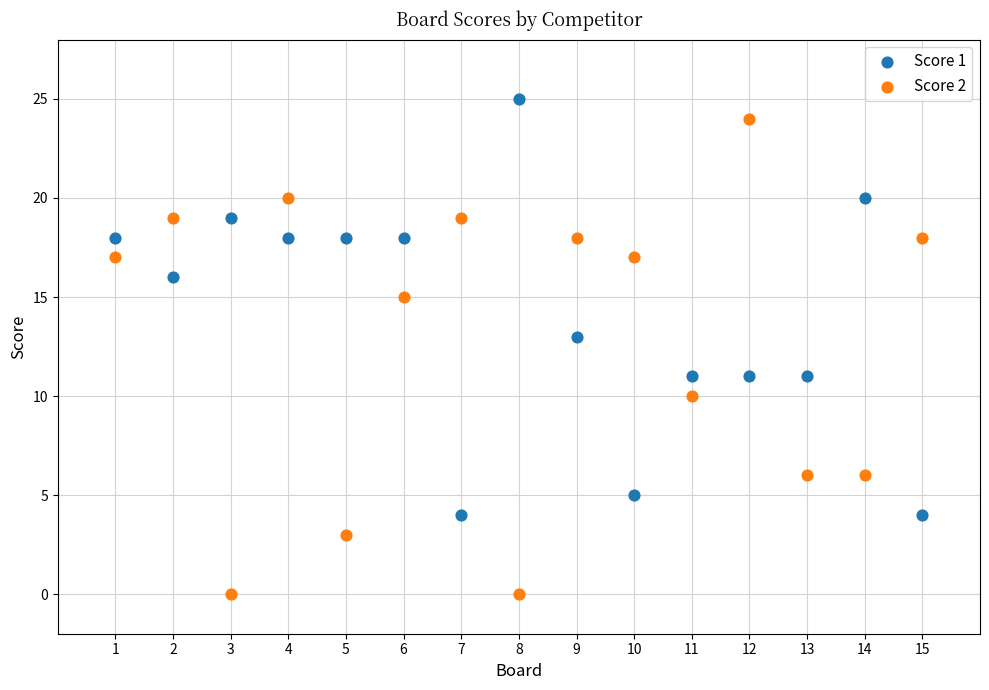

Which series contains the lowest Y value?

Score 2